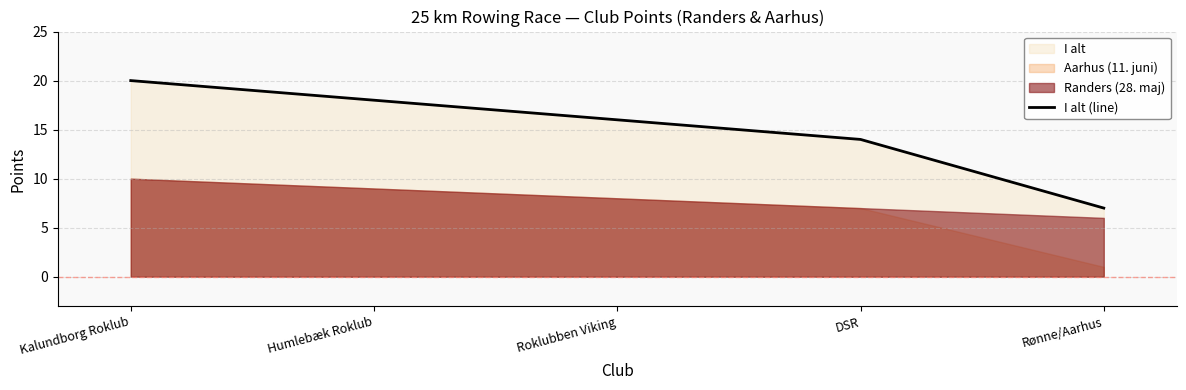

What is the maximum value shown in the chart?

20